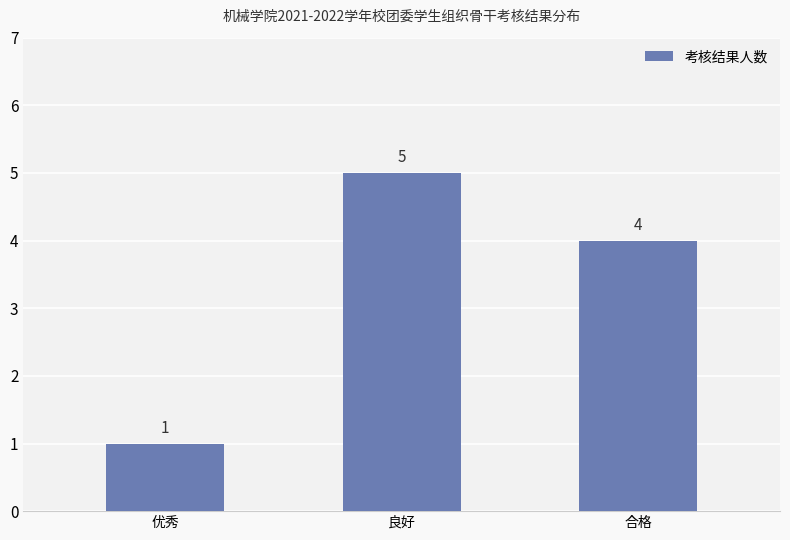

What position from the right is 合格?

1